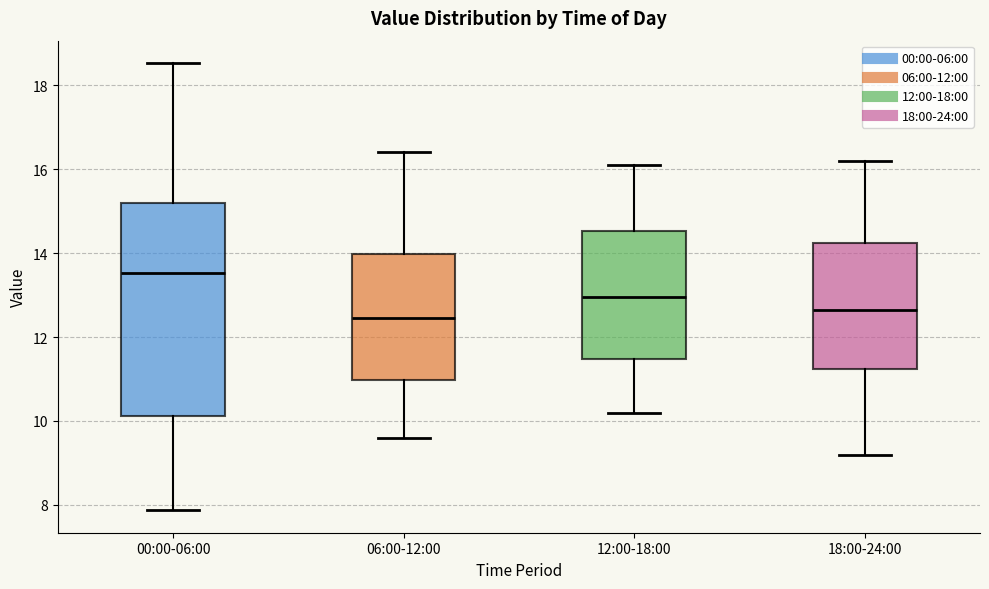

Reading left to right, read every box against the y-axis: the position of its median line, the range the box covers, and the ends of its whiskers. The values are not printed on the chart, so give them approximately, as read against the axis.

00:00-06:00: median 13.6, box 10.2 to 15.2, whiskers 7.8 to 18.6
06:00-12:00: median 12.4, box 11.0 to 14.0, whiskers 9.6 to 16.4
12:00-18:00: median 13.0, box 11.4 to 14.6, whiskers 10.2 to 16.2
18:00-24:00: median 12.6, box 11.2 to 14.2, whiskers 9.2 to 16.2